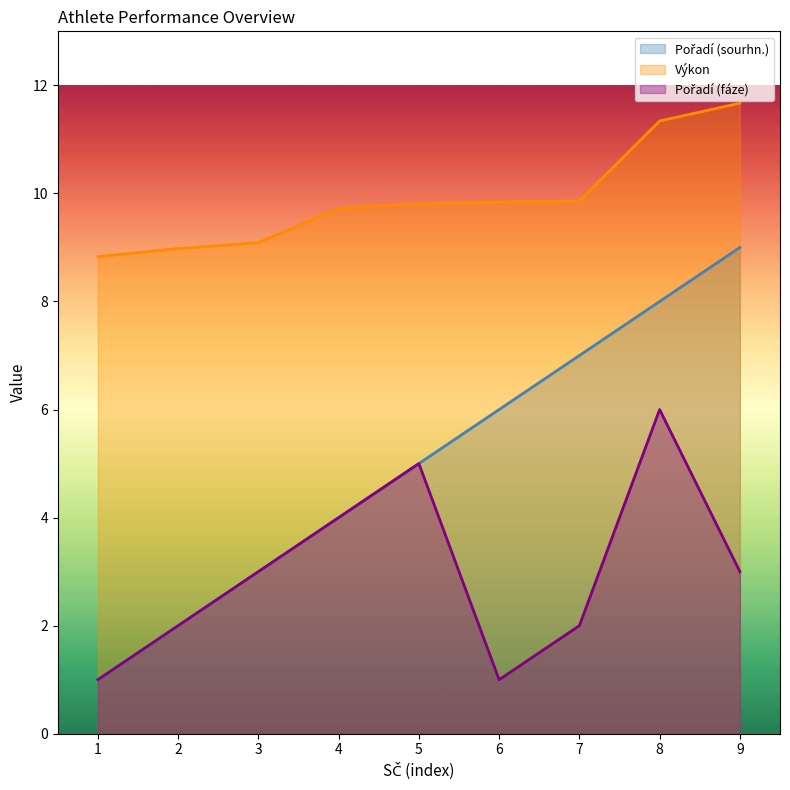

How many lines are shown in the chart?

3